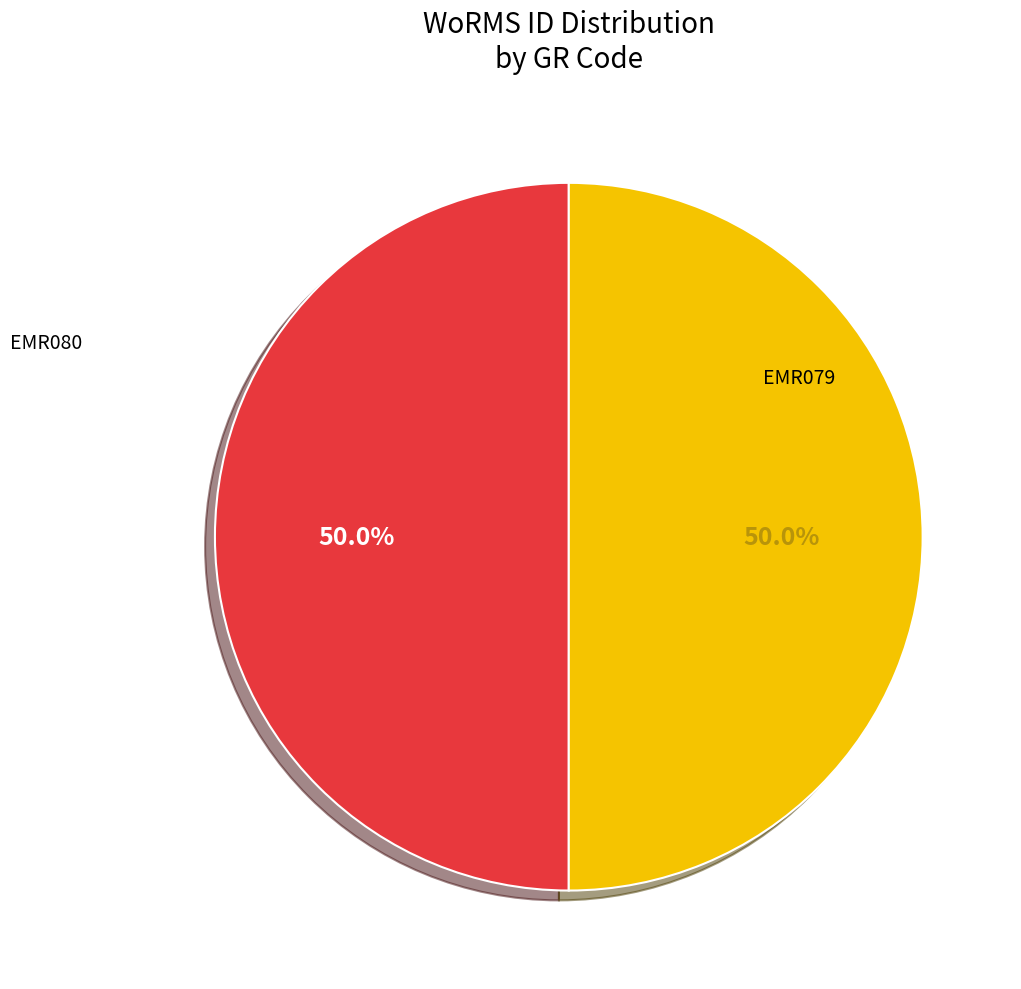

How many slices are in this pie chart?

2